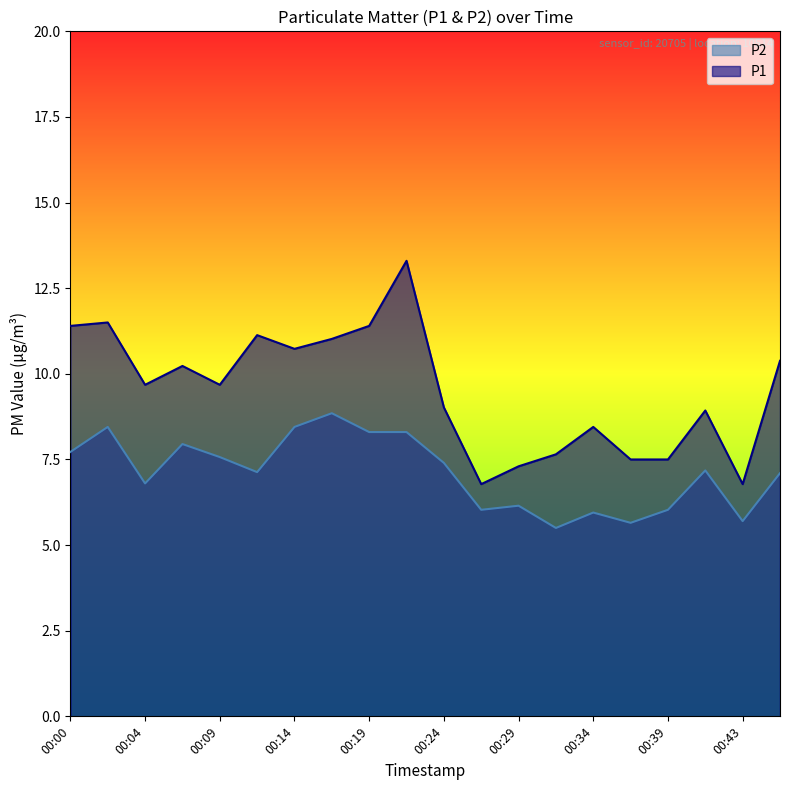

Reading right to left, list all the values displayed in this chart.

P1: 10.4	6.8	8.9	7.5	7.5	8.4	7.7	7.3	6.8	9.0	13.3	11.4	11.0	10.7	11.1	9.7	10.2	9.7	11.5	11.4
P2: 7.1	5.7	7.2	6.0	5.7	6.0	5.5	6.2	6.0	7.4	8.3	8.3	8.8	8.4	7.1	7.6	8.0	6.8	8.4	7.7